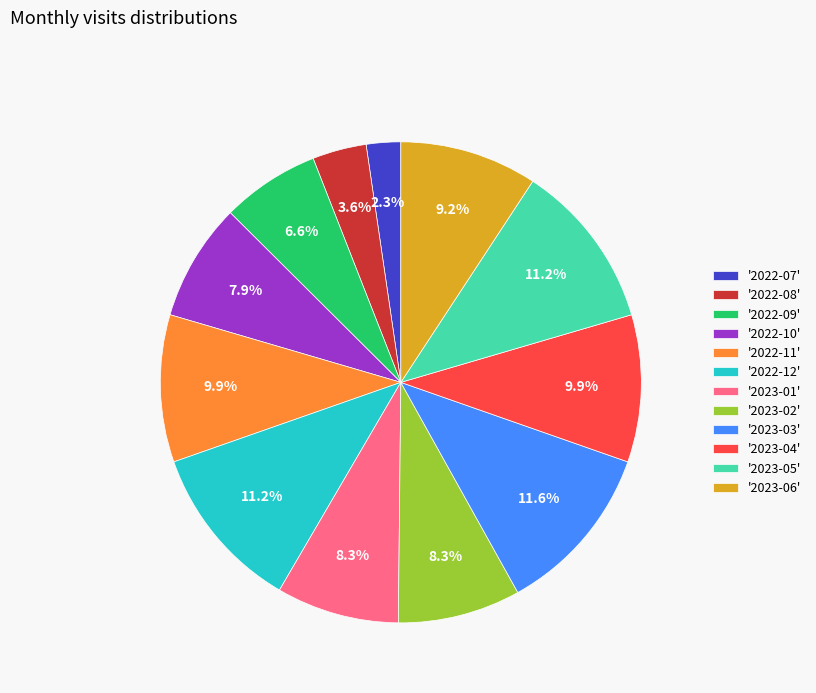

Which has a higher value, '2022-07' or '2023-03'?

'2023-03'